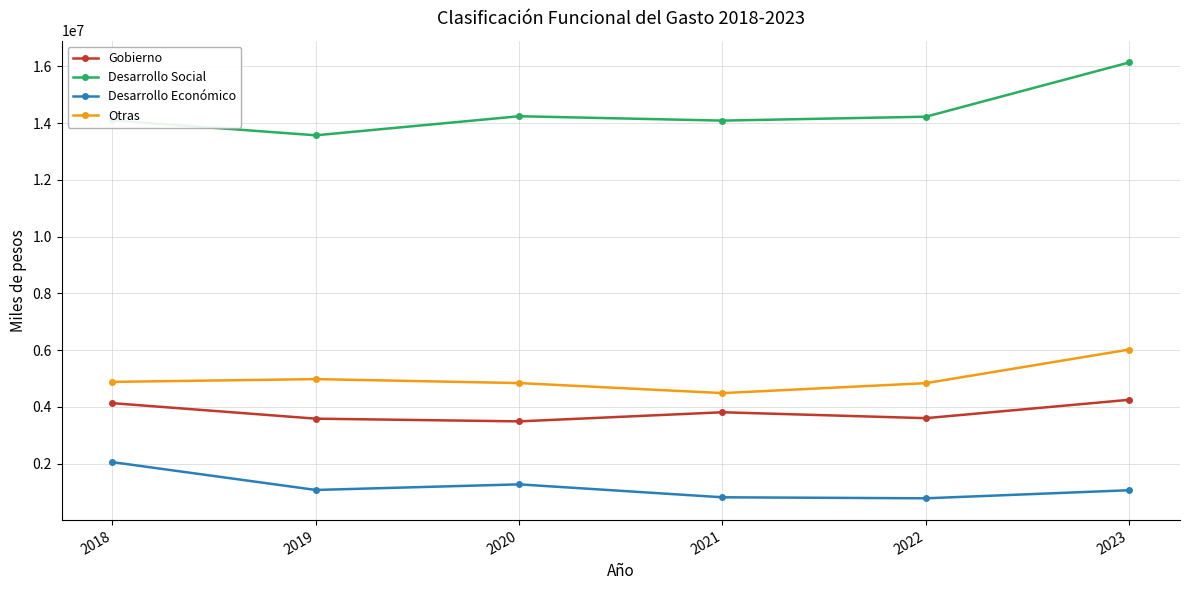

At which category is the sum across all series the highest?

2023